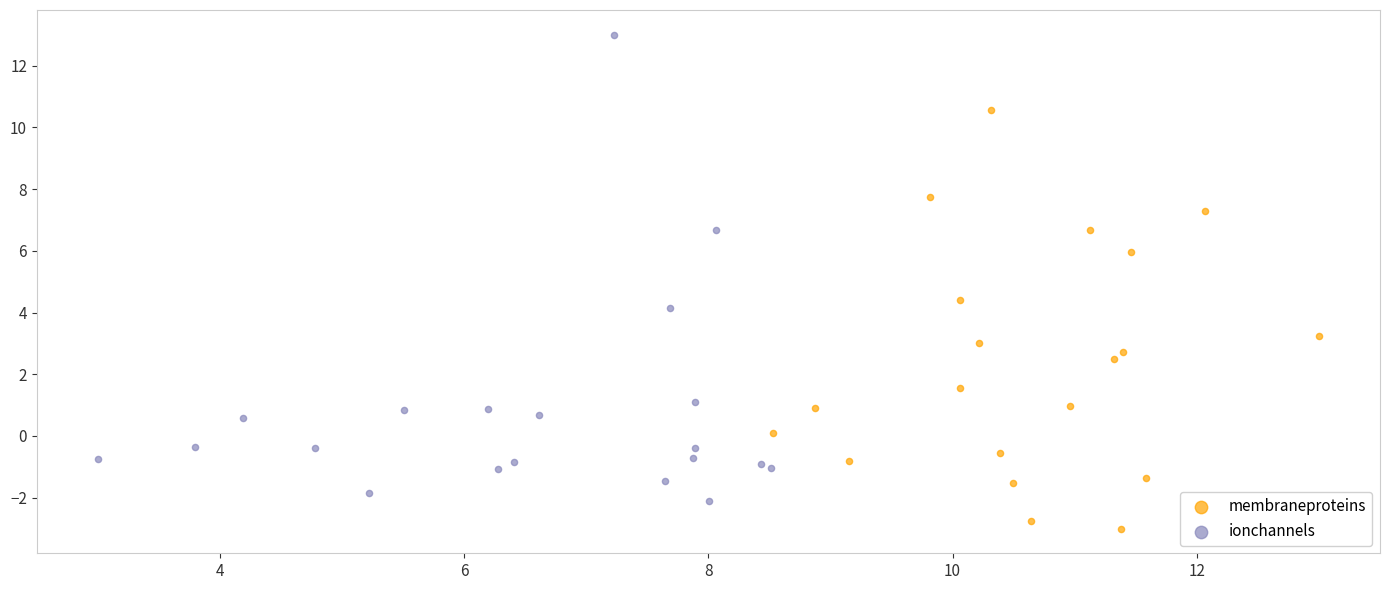

Which series reaches the maximum Y coordinate?

ionchannels